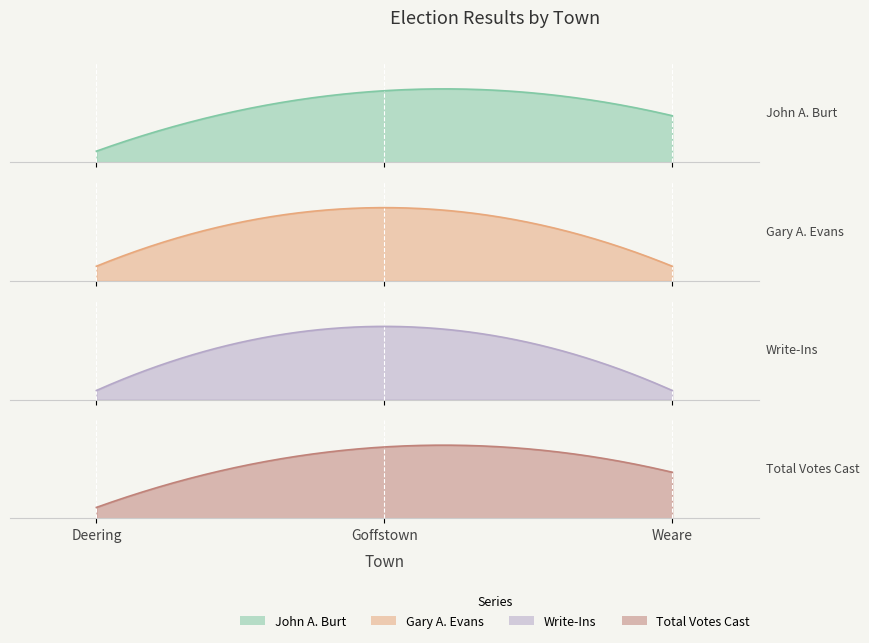

List the labels in order of Gary A. Evans value, smallest first.

Deering, Weare, Goffstown